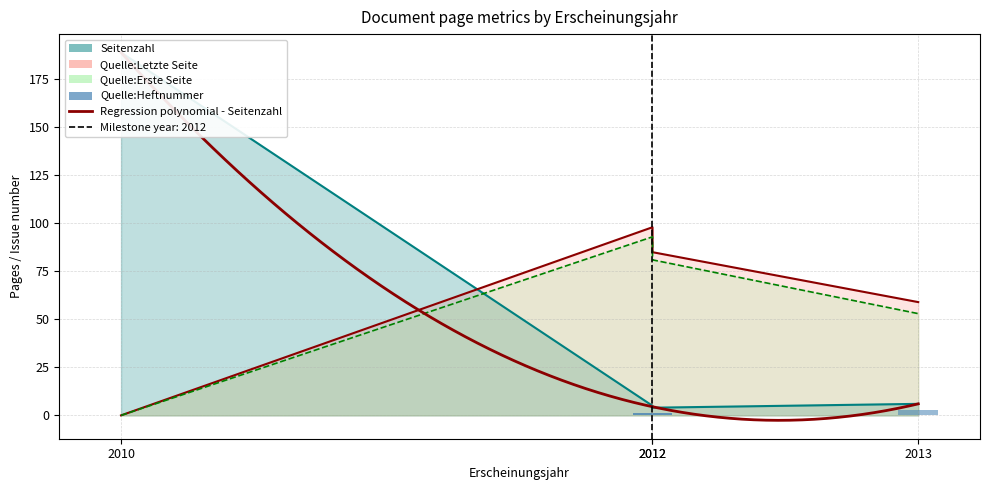

Are the bars grouped side by side (vs. stacked)?

Yes